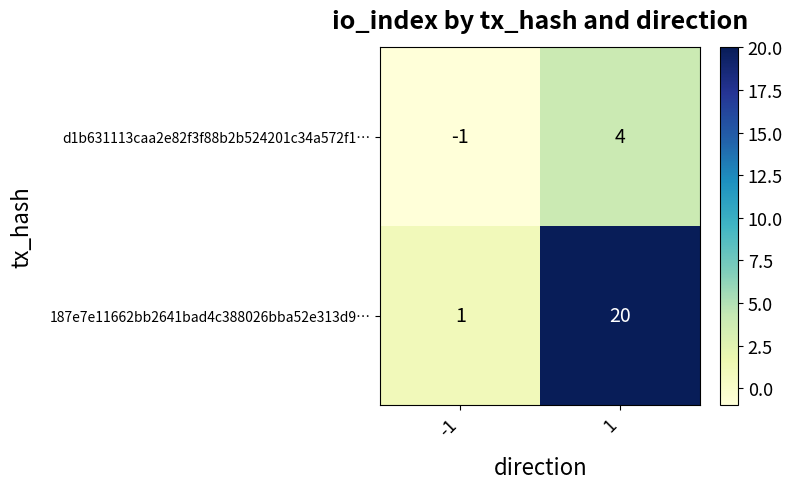

Which series has the widest spread of values?

187e7e11662bb2641bad4c388026bba52e313d9…